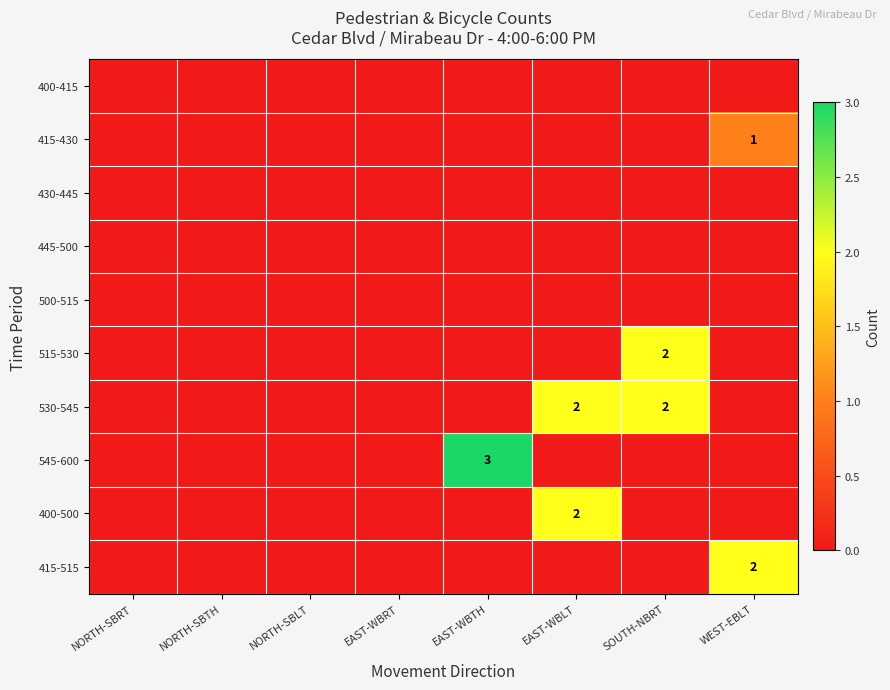

True or false: 415-430 has a value of 2 at WEST-EBLT.

False